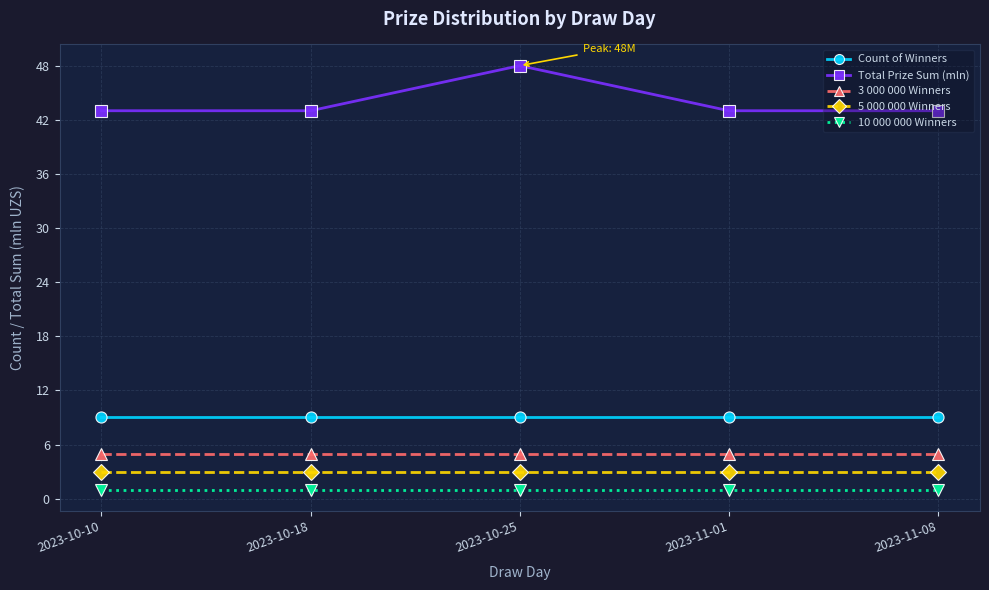

True or false: Total Prize Sum (mln) and Count of Winners cross at least once.

False